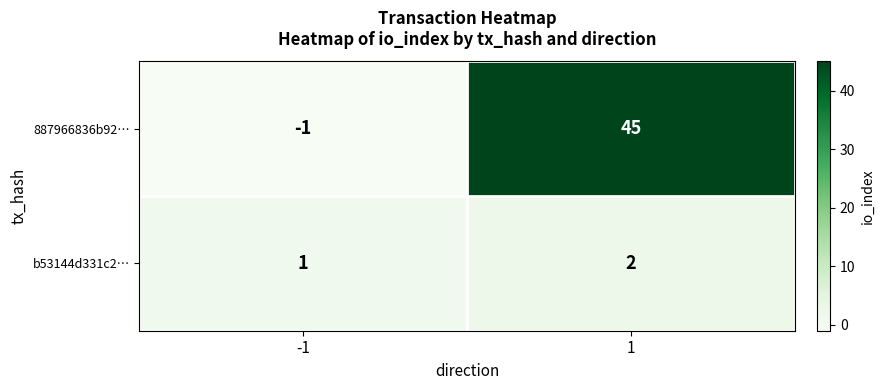

List the series in order of their overall mean, highest first.

887966836b92…, b53144d331c2…